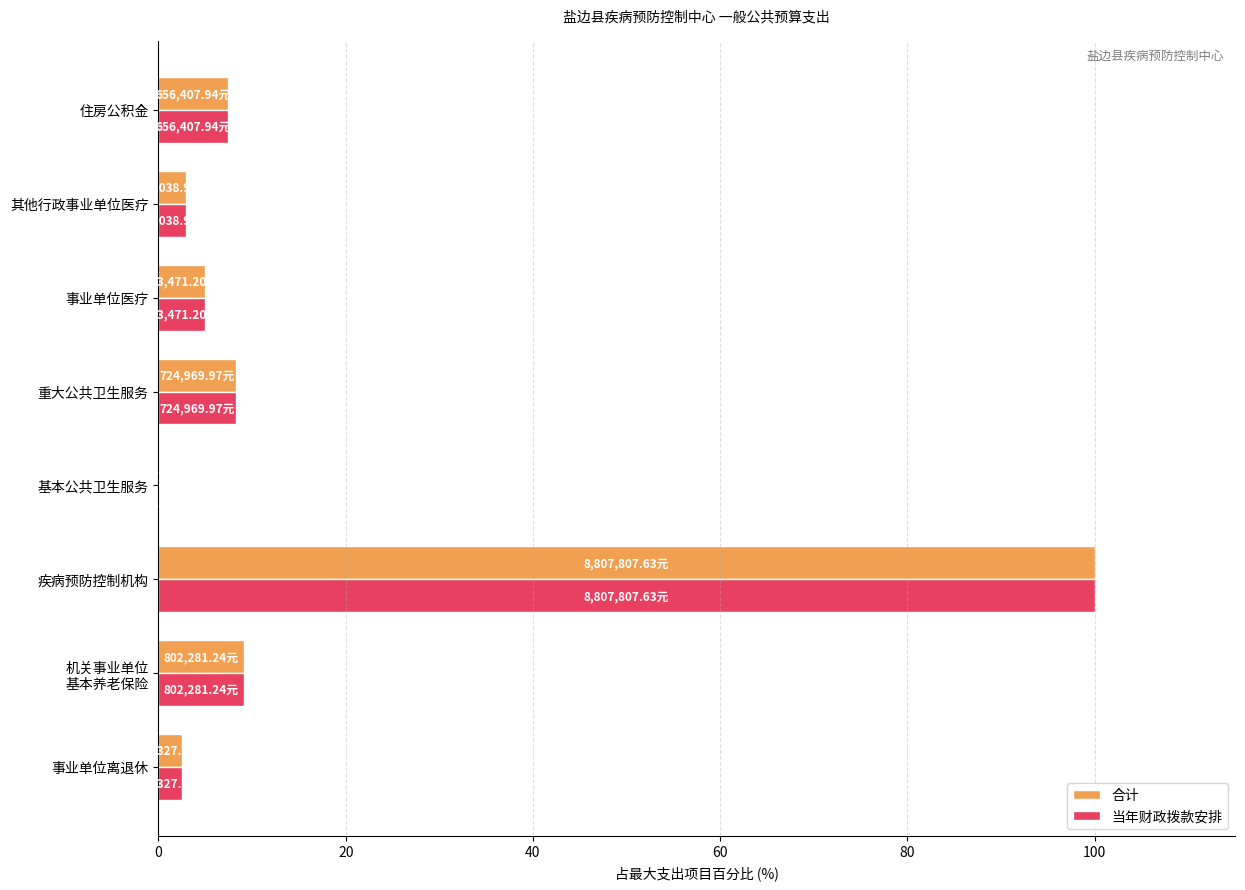

At which label does 合计 reach its peak?

疾病预防控制机构